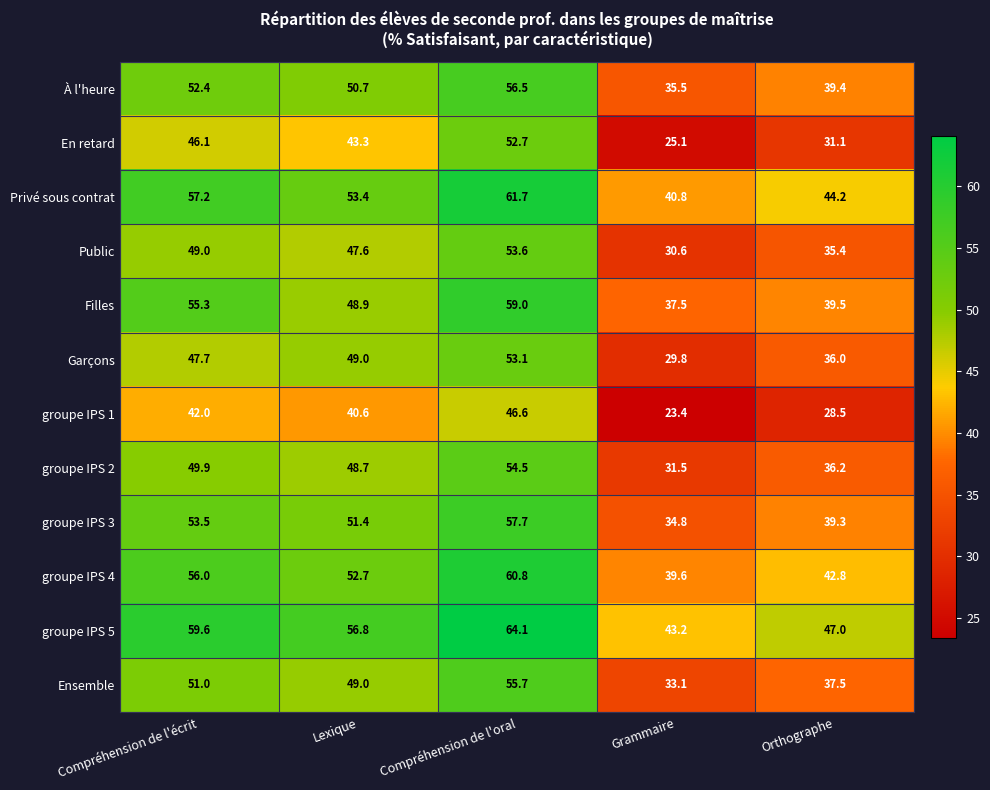

Count the number of data series in this chart.

12